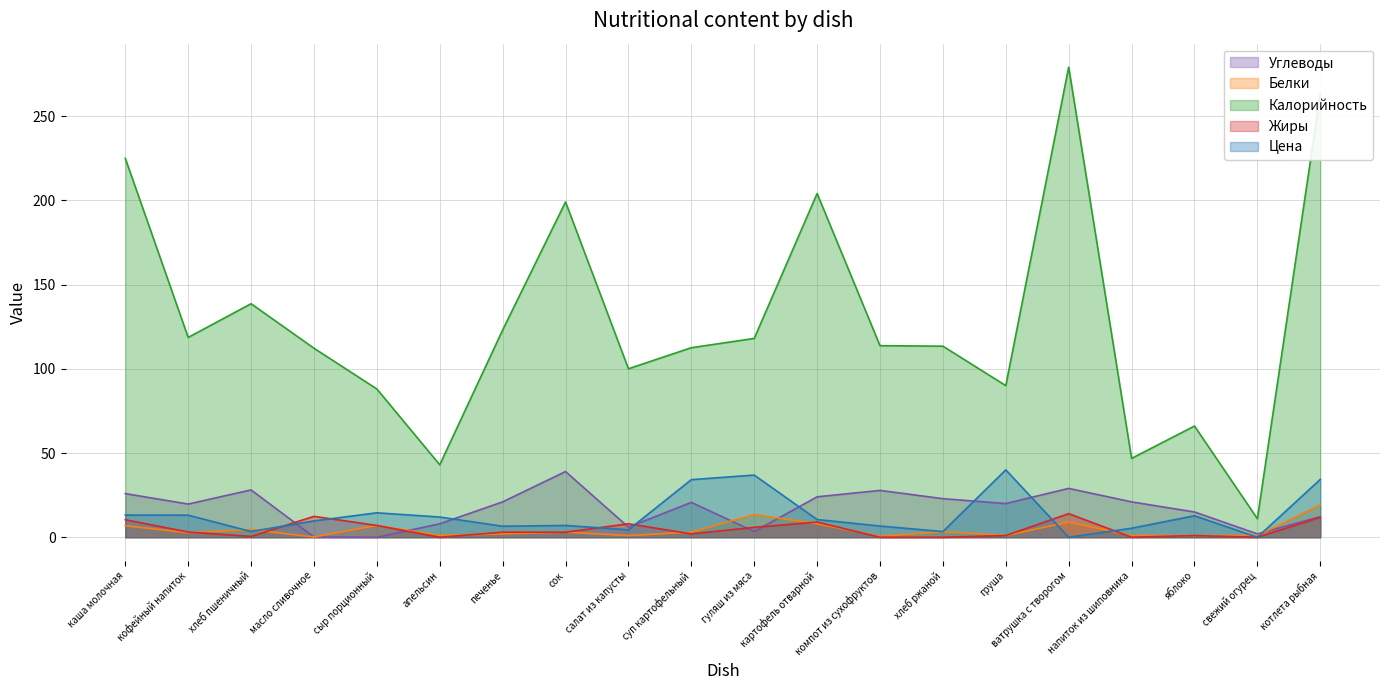

Reading right to left, list all the values displayed in this chart.

Углеводы: котлета рыбная=12.2	свежий огурец=2.0	яблоко=15.0	напиток из шиповника=21.0	ватрушка с творогом=29.0	груша=20.0	хлеб ржаной=22.9	компот из сухофруктов=27.8	картофель отварной=24.0	гуляш из мяса=3.4	суп картофельный=20.7	салат из капусты=6.0	сок=39.0	печенье=21.0	апельсин=8.0	сыр порционный=0.0	масло сливочное=0.1	хлеб пшеничный=28.1	кофейный напиток=19.7	каша молочная=25.9
Белки: котлета рыбная=19.2	свежий огурец=1.0	яблоко=1.0	напиток из шиповника=1.0	ватрушка с творогом=9.0	груша=1.0	хлеб ржаной=3.3	компот из сухофруктов=0.6	картофель отварной=8.0	гуляш из мяса=13.5	суп картофельный=3.0	салат из капусты=1.0	сок=3.0	печенье=2.0	апельсин=1.0	сыр порционный=7.0	масло сливочное=0.1	хлеб пшеничный=4.5	кофейный напиток=2.7	каша молочная=6.8
Калорийность: котлета рыбная=262.8	свежий огурец=11.0	яблоко=66.0	напиток из шиповника=46.8	ватрушка с творогом=279.0	груша=90.0	хлеб ржаной=113.4	компот из сухофруктов=113.7	картофель отварной=204.0	гуляш из мяса=118.0	суп картофельный=112.5	салат из капусты=100.0	сок=199.0	печенье=123.0	апельсин=43.0	сыр порционный=88.0	масло сливочное=112.2	хлеб пшеничный=138.6	кофейный напиток=118.6	каша молочная=224.9
Жиры: котлета рыбная=11.8	свежий огурец=0.0	яблоко=1.0	напиток из шиповника=0.0	ватрушка с творогом=14.0	груша=1.0	хлеб ржаной=0.0	компот из сухофруктов=0.0	картофель отварной=9.0	гуляш из мяса=5.9	суп картофельный=2.0	салат из капусты=8.0	сок=3.0	печенье=3.0	апельсин=0.0	сыр порционный=7.0	масло сливочное=12.4	хлеб пшеничный=0.5	кофейный напиток=3.1	каша молочная=10.4
Цена: котлета рыбная=34.3	свежий огурец=0.0	яблоко=12.8	напиток из шиповника=5.3	ватрушка с творогом=0.0	груша=40.0	хлеб ржаной=3.4	компот из сухофруктов=6.7	картофель отварной=10.5	гуляш из мяса=36.9	суп картофельный=34.2	салат из капусты=4.4	сок=7.0	печенье=6.5	апельсин=12.0	сыр порционный=14.5	масло сливочное=9.7	хлеб пшеничный=3.4	кофейный напиток=13.1	каша молочная=13.2